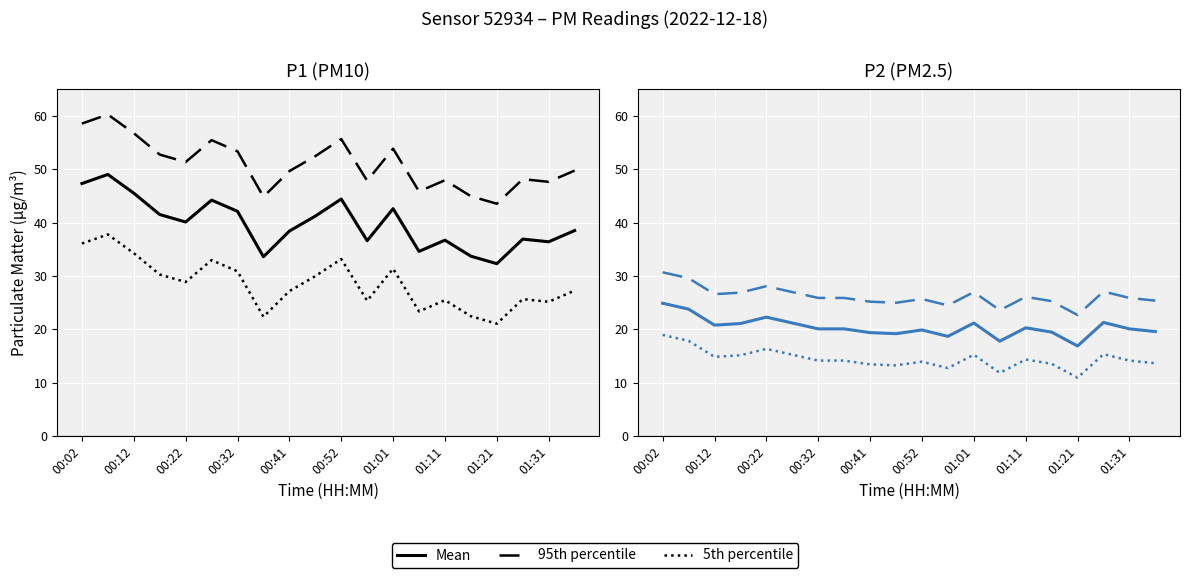

Is this an area chart (filled region under the line)?

No